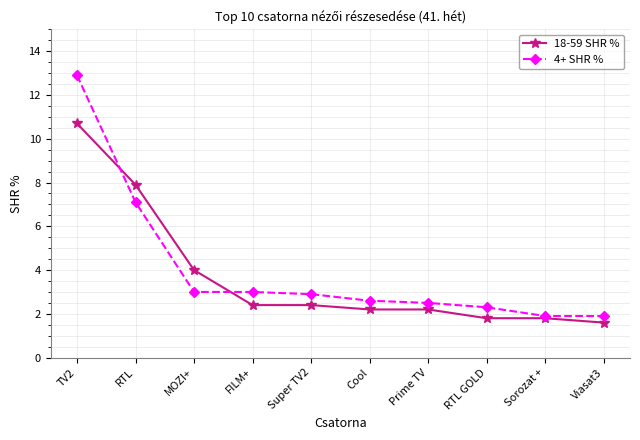

What is the total value across all series at Viasat3?

3.5